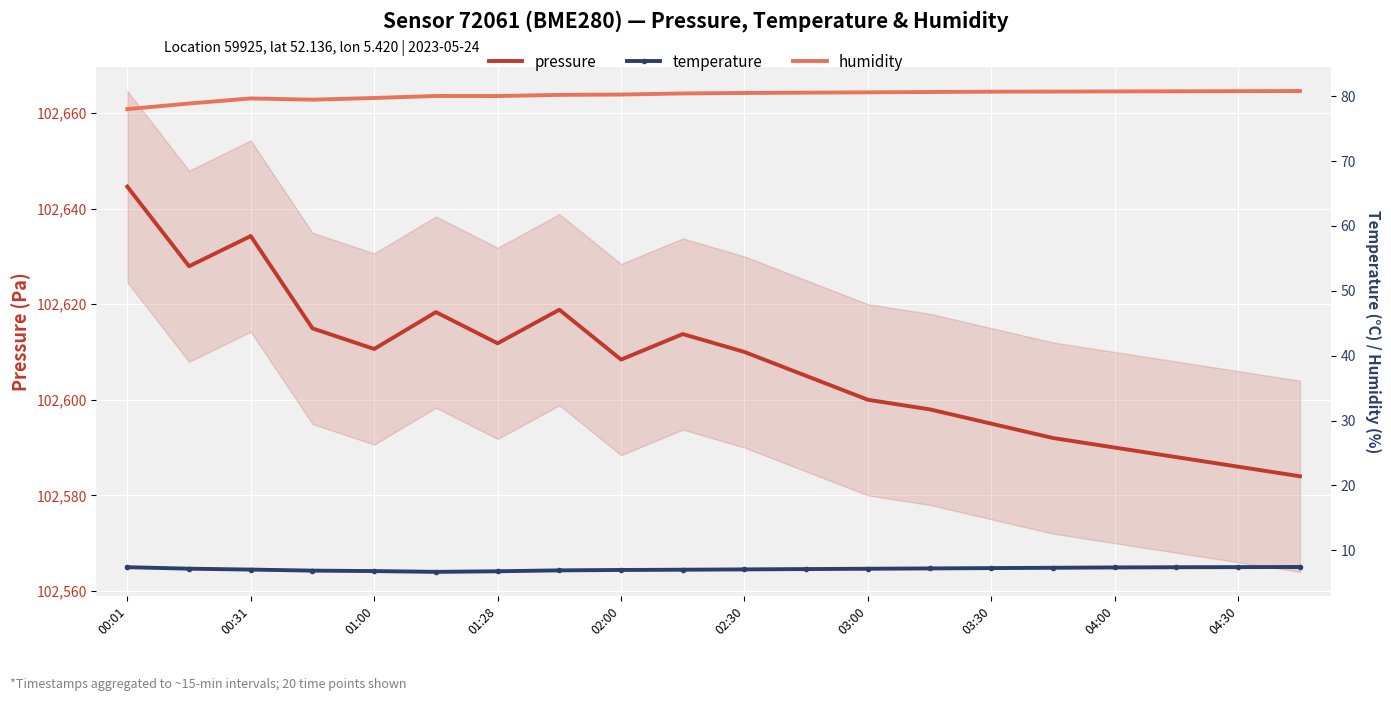

At how many categories does at least one series exceed 28226?

20